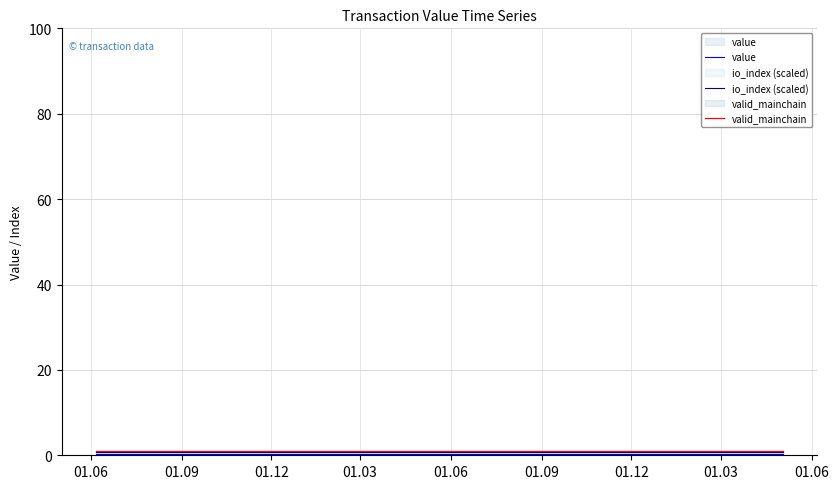

How many lines are shown in the chart?

3